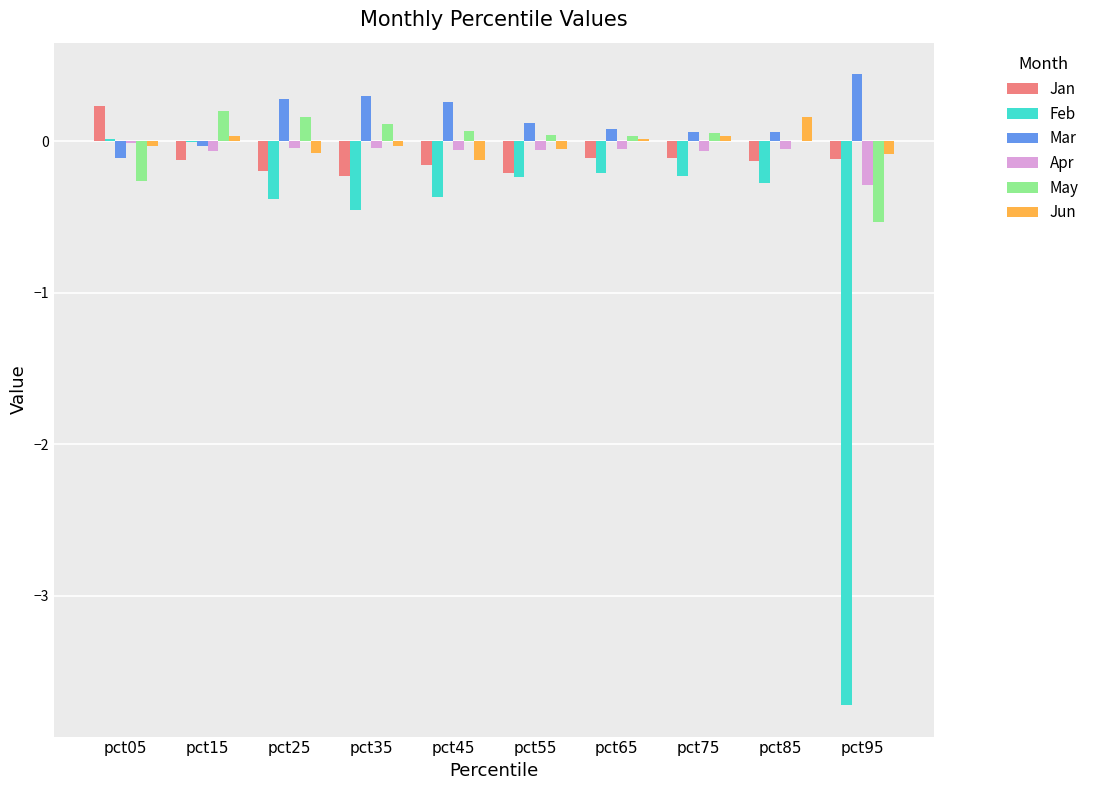

How many groups of bars are there?

10